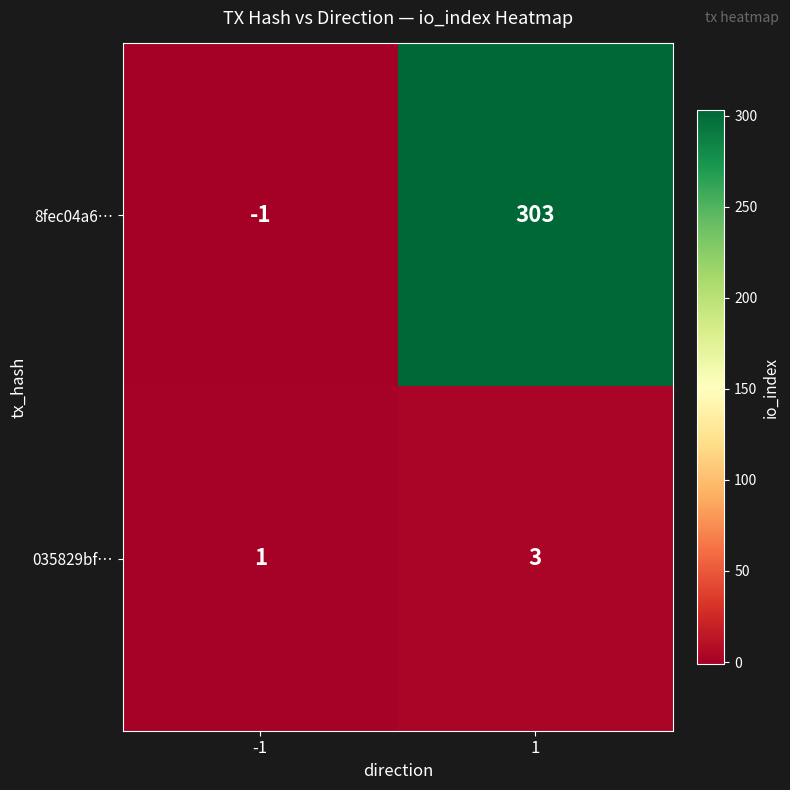

At which category does the chart reach its peak across all series?

1